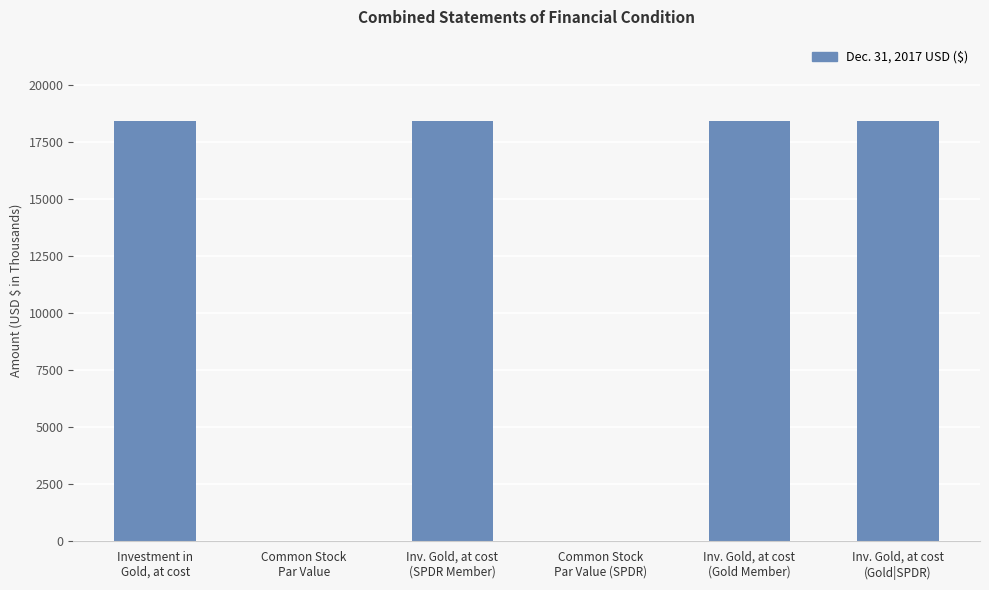

Is it true that the value at Common Stock
Par Value (SPDR) is 0?

True